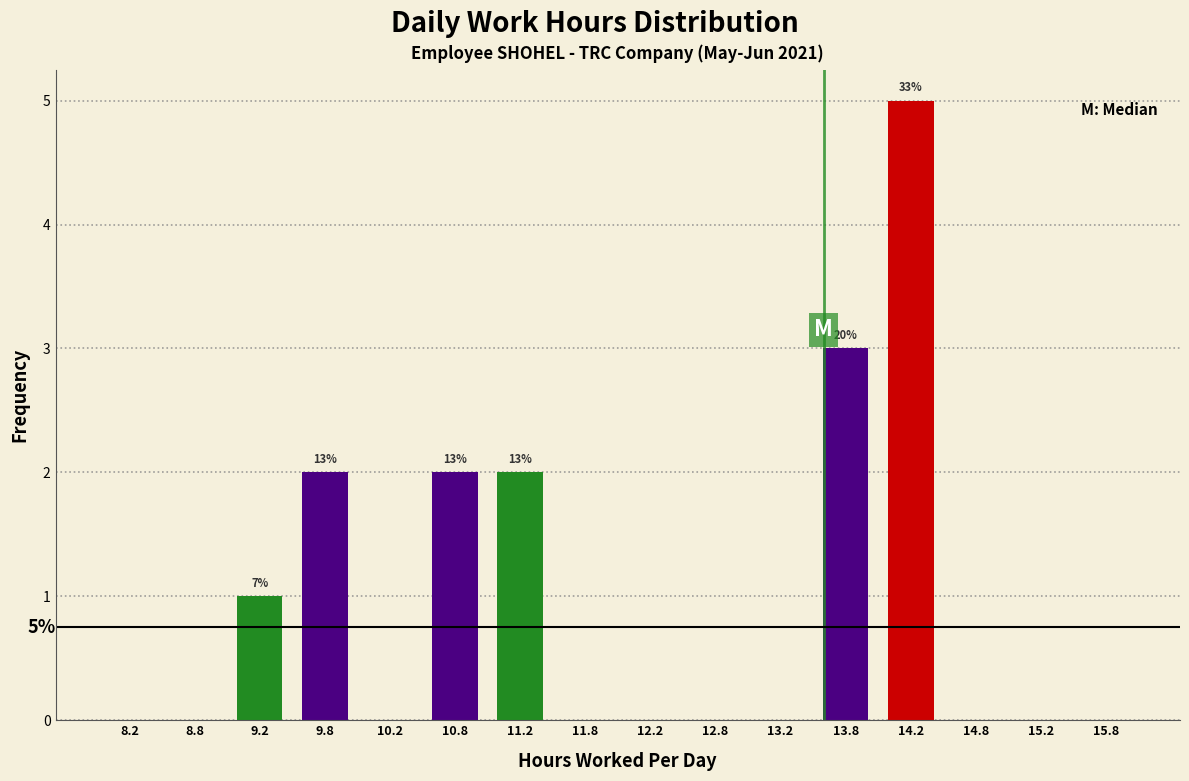

Which range on the x-axis has the tallest bar?

14.0 to 14.5